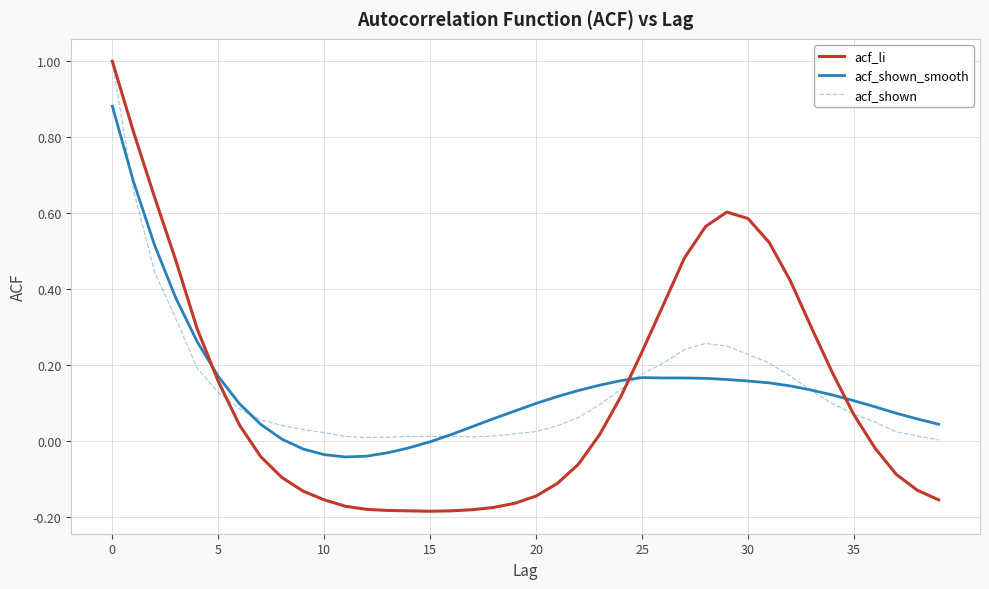

Which series has the largest range (max minus min)?

acf_li